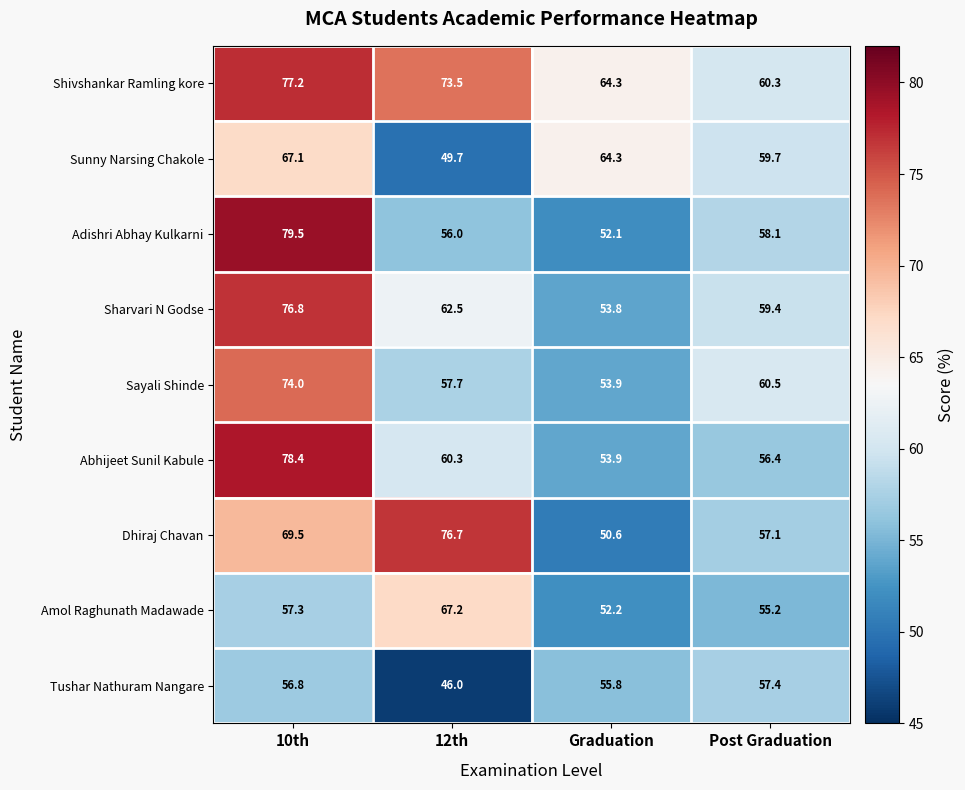

At which category is the sum across all series the highest?

10th